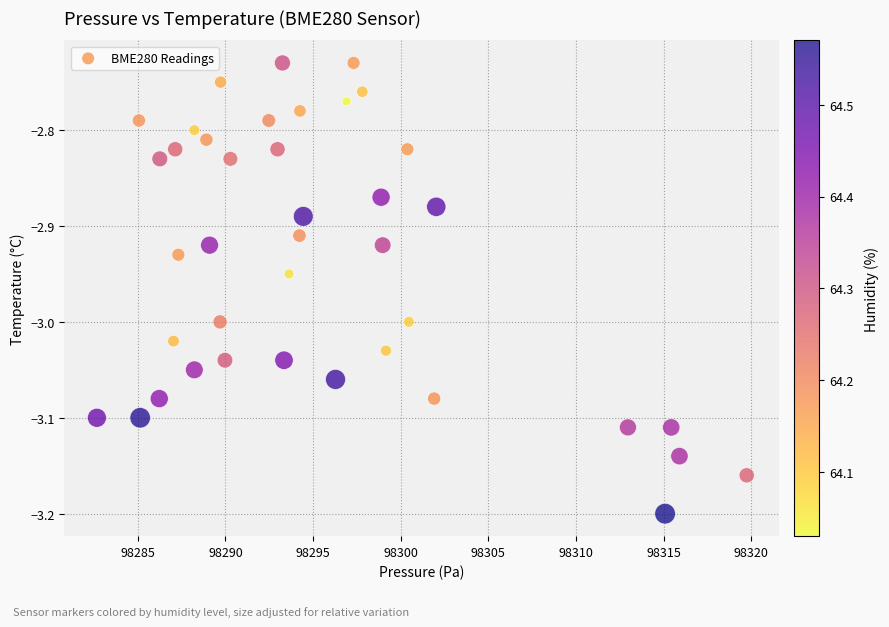

What is the range of Y values (max minus min)?

0.5